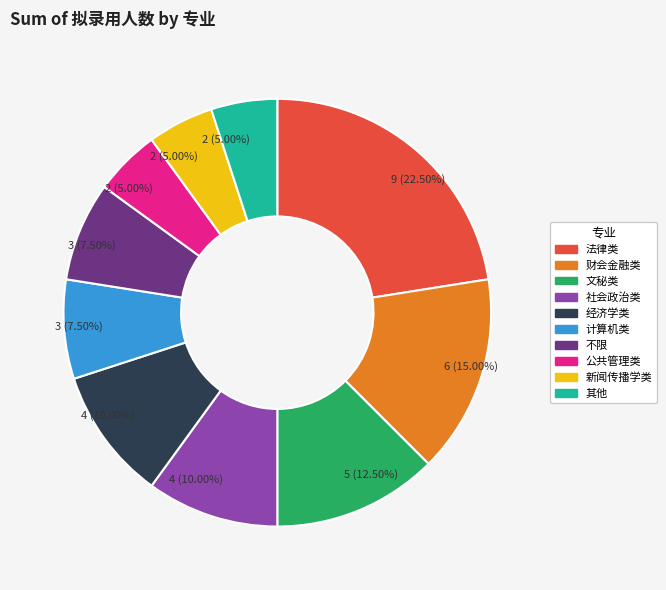

What is the ratio of the value at 计算机类 to the value at 经济学类?

0.8